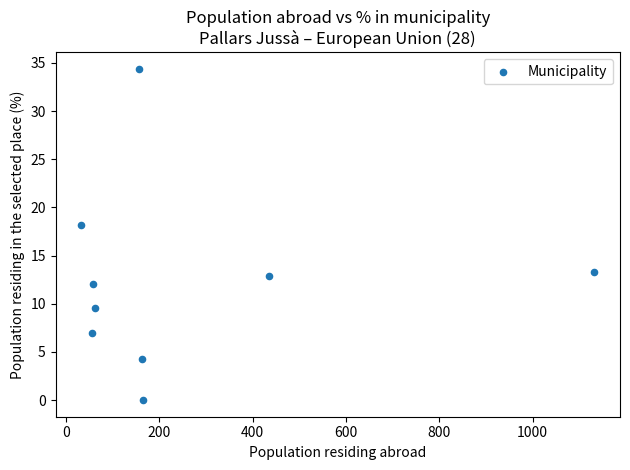

What Y value in the scatter plot is closest to 17?

18.2